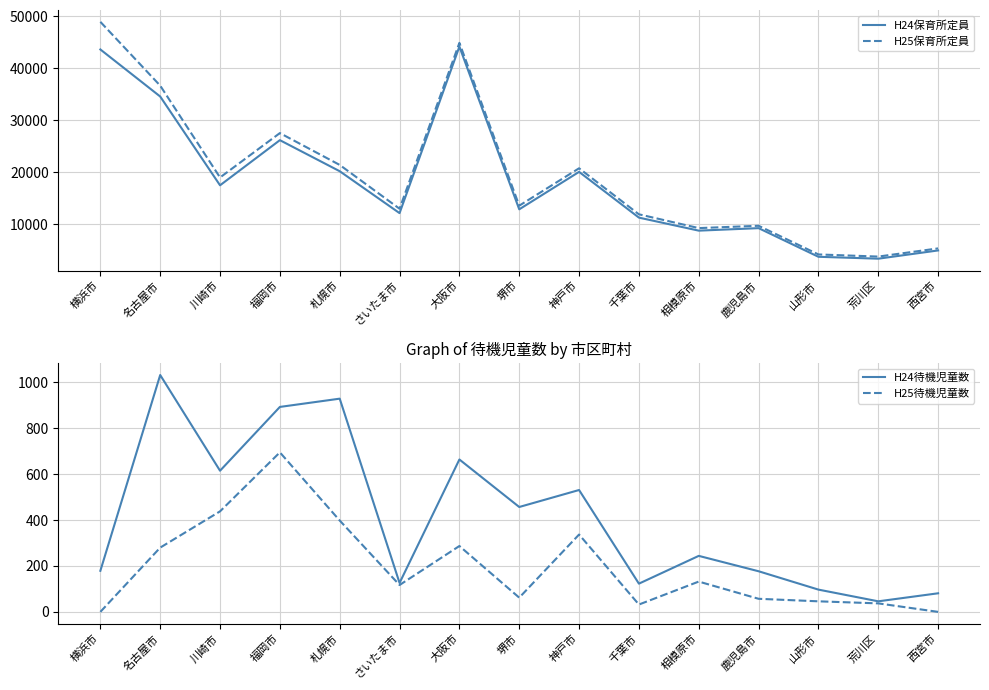

How many distinct data groups are displayed?

4